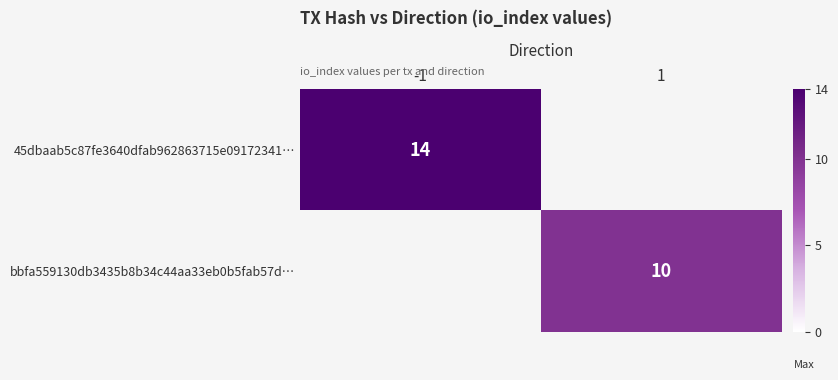

At how many categories does at least one series exceed 1?

2